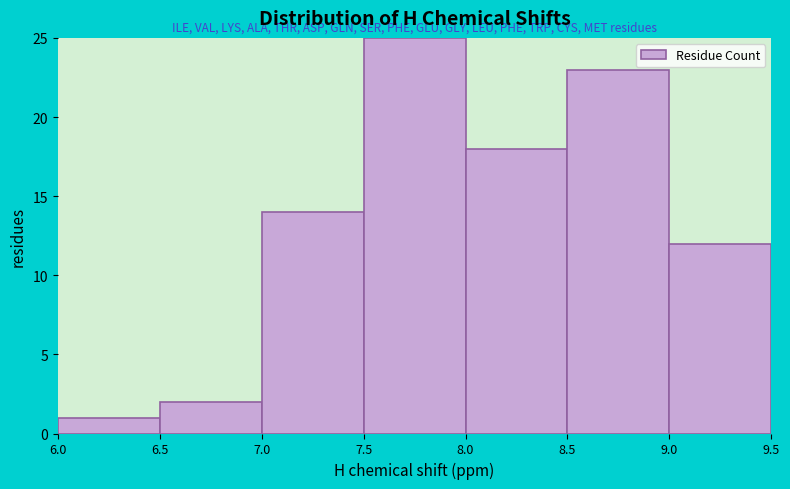

Reading left to right, list every bar in this chart as the range it spans on the x-axis followed by its height. The values are not printed on the chart, so give them approximately, as read against the axis.

6.0 to 6.5: 1
6.5 to 7.0: 2
7.0 to 7.5: 14
7.5 to 8.0: 25
8.0 to 8.5: 18
8.5 to 9.0: 23
9.0 to 9.5: 12